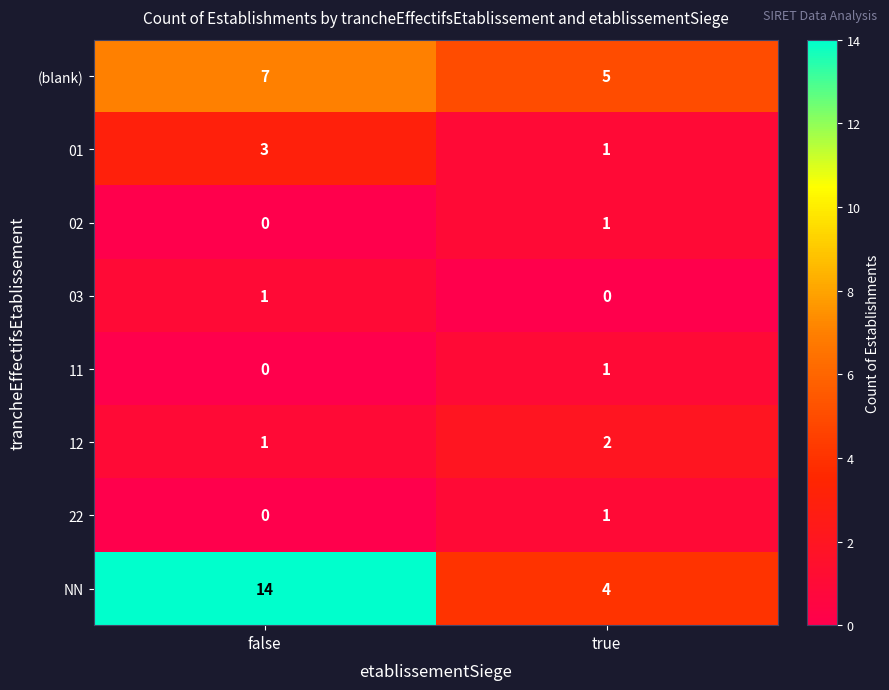

Which series changed the most between false and true?

NN